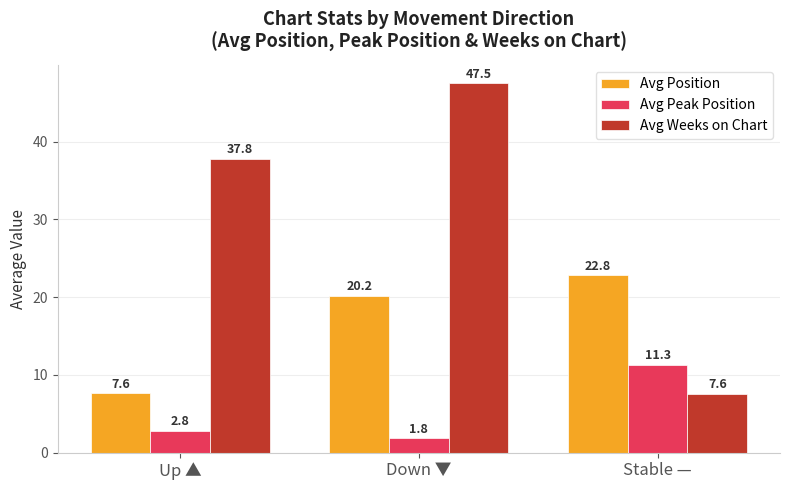

Reading left to right, extract all data points from this chart.

Avg Position: Up ▲=7.6	Down ▼=20.2	Stable —=22.8
Avg Peak Position: Up ▲=2.8	Down ▼=1.8	Stable —=11.3
Avg Weeks on Chart: Up ▲=37.8	Down ▼=47.5	Stable —=7.6